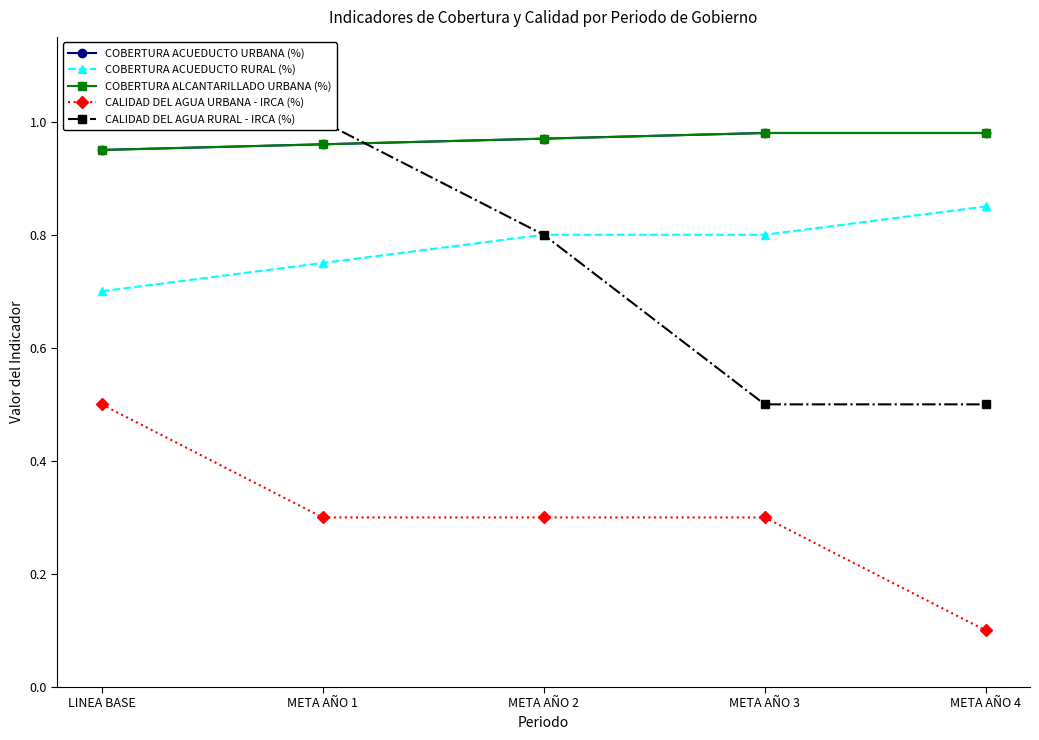

Reading left to right, list all the values displayed in this chart.

COBERTURA ACUEDUCTO URBANA (%): LINEA BASE=0.9	META AÑO 1=1.0	META AÑO 2=1.0	META AÑO 3=1.0	META AÑO 4=1.0
COBERTURA ACUEDUCTO RURAL (%): LINEA BASE=0.7	META AÑO 1=0.8	META AÑO 2=0.8	META AÑO 3=0.8	META AÑO 4=0.8
COBERTURA ALCANTARILLADO URBANA (%): LINEA BASE=0.9	META AÑO 1=1.0	META AÑO 2=1.0	META AÑO 3=1.0	META AÑO 4=1.0
CALIDAD DEL AGUA URBANA - IRCA (%): LINEA BASE=0.5	META AÑO 1=0.3	META AÑO 2=0.3	META AÑO 3=0.3	META AÑO 4=0.1
CALIDAD DEL AGUA RURAL - IRCA (%): LINEA BASE=1.0	META AÑO 1=1.0	META AÑO 2=0.8	META AÑO 3=0.5	META AÑO 4=0.5